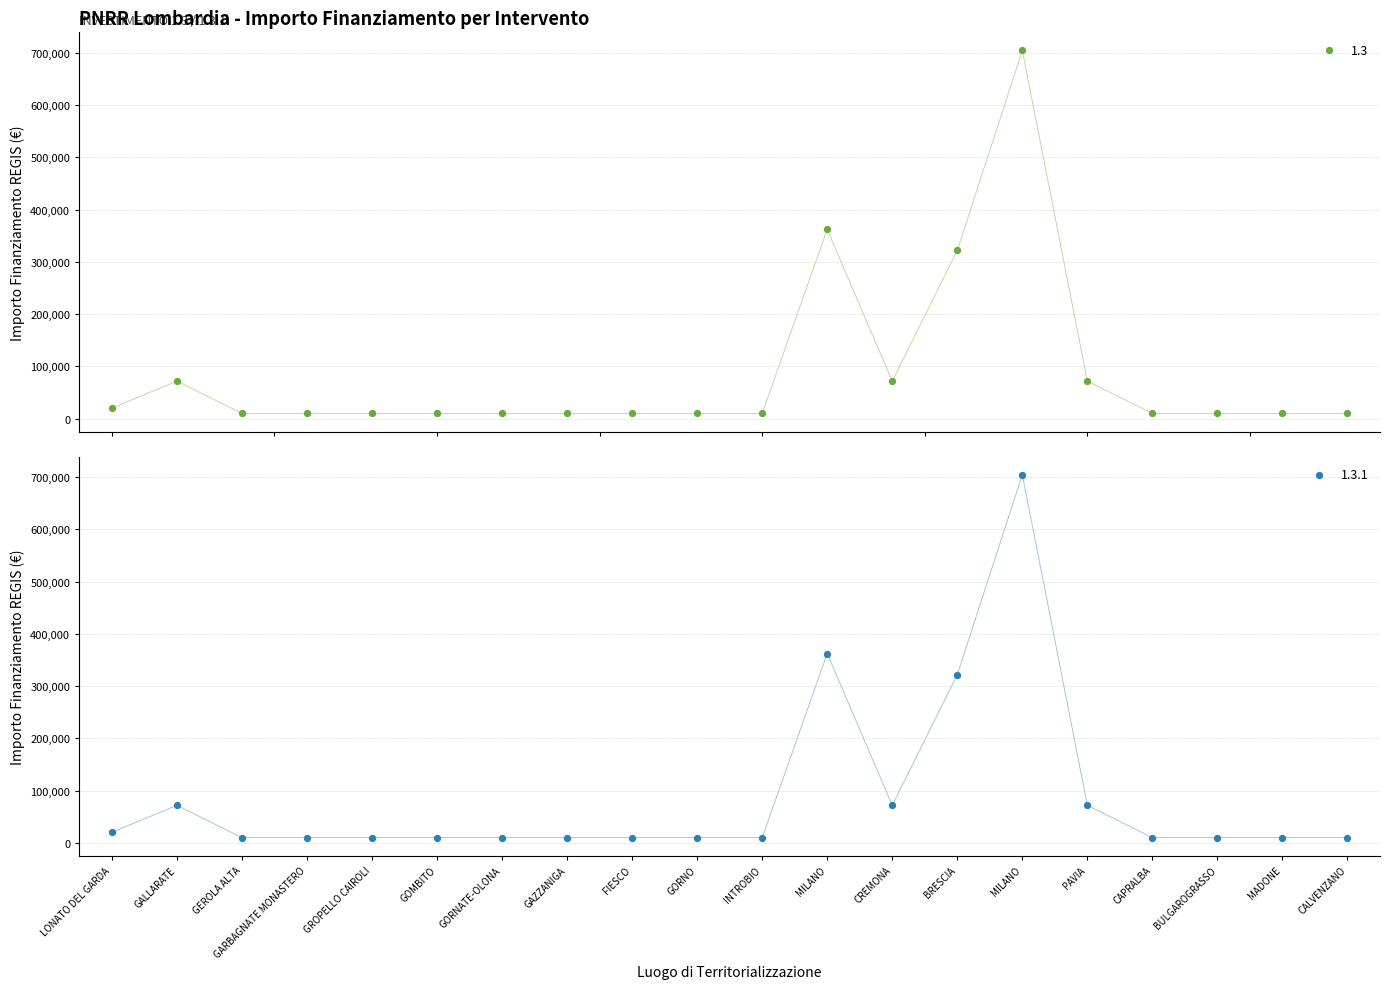

Is the value of 1.3 at FIESCO greater than the value of 1.3.1 at FIESCO?

No